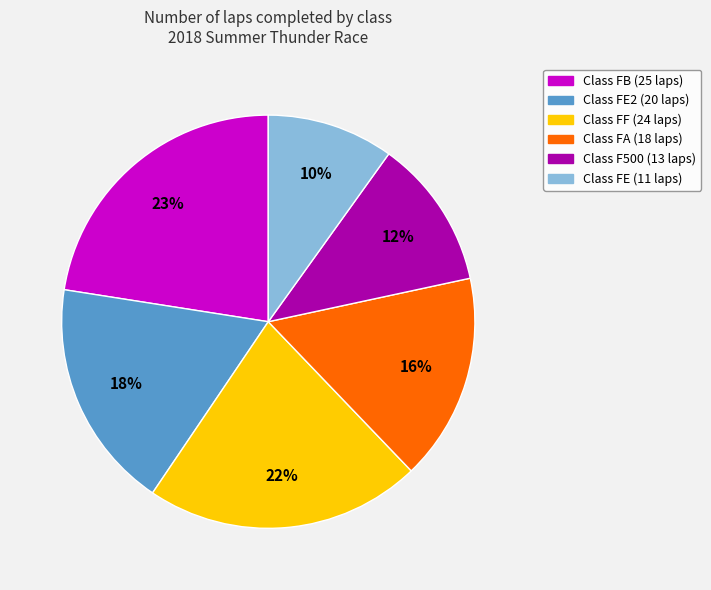

Is there any slice that represents more than half of the pie?

No